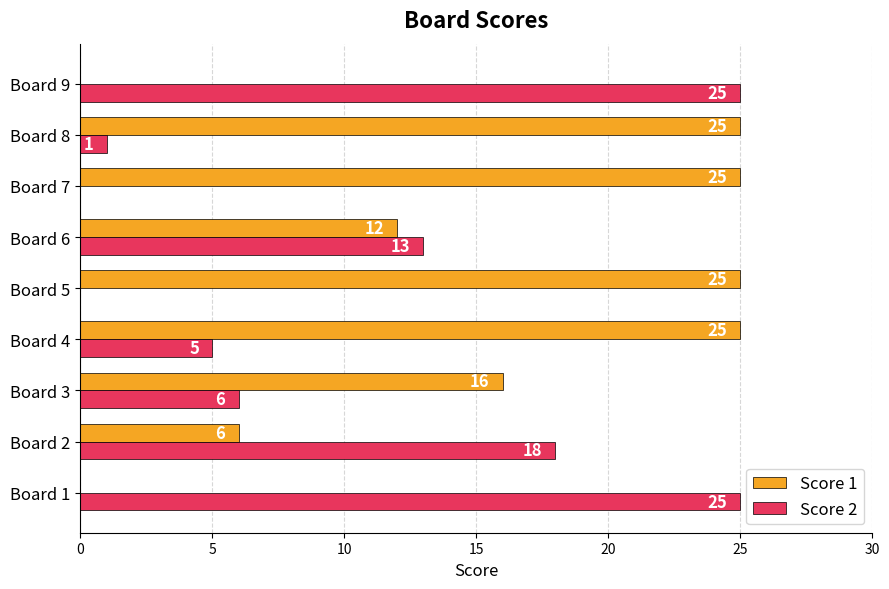

Where is Score 2 nearest to the value 12?

Board 6